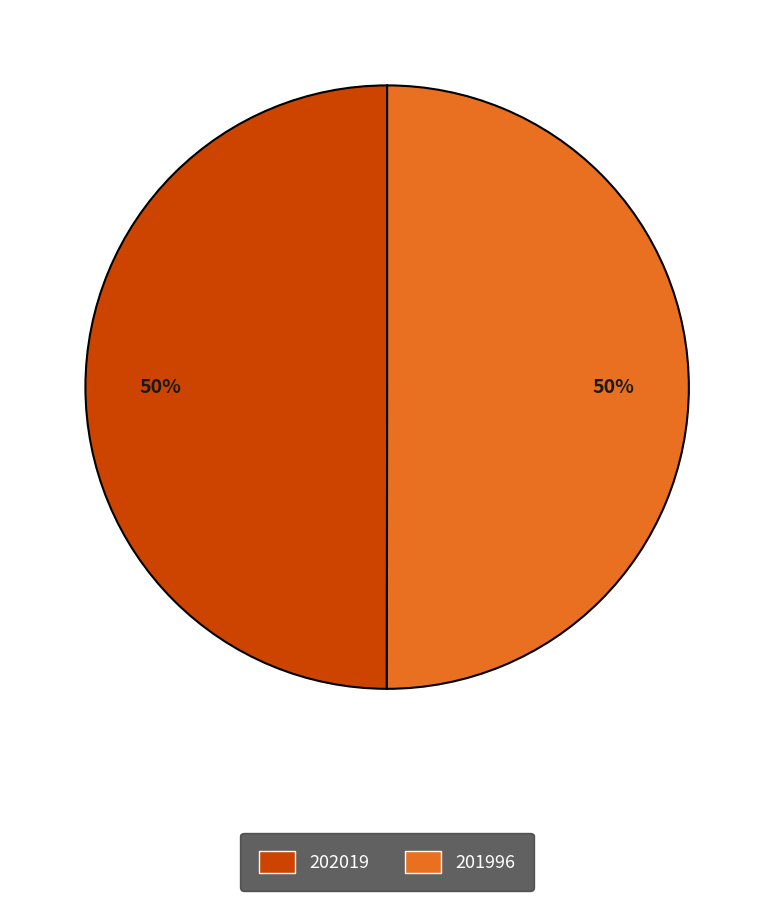

What is the ratio of the value at 201996 to the value at 202019?

1.0